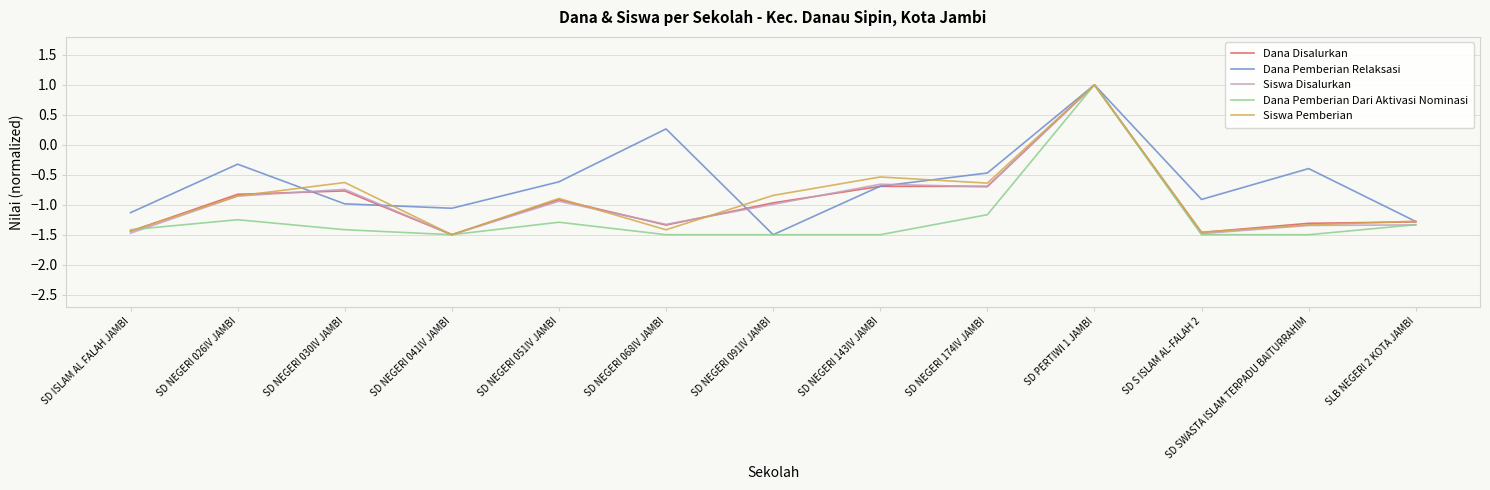

Is the value of Dana Pemberian Dari Aktivasi Nominasi at SLB NEGERI 2 KOTA JAMBI greater than the value of Dana Disalurkan at SD NEGERI 030IV JAMBI?

No